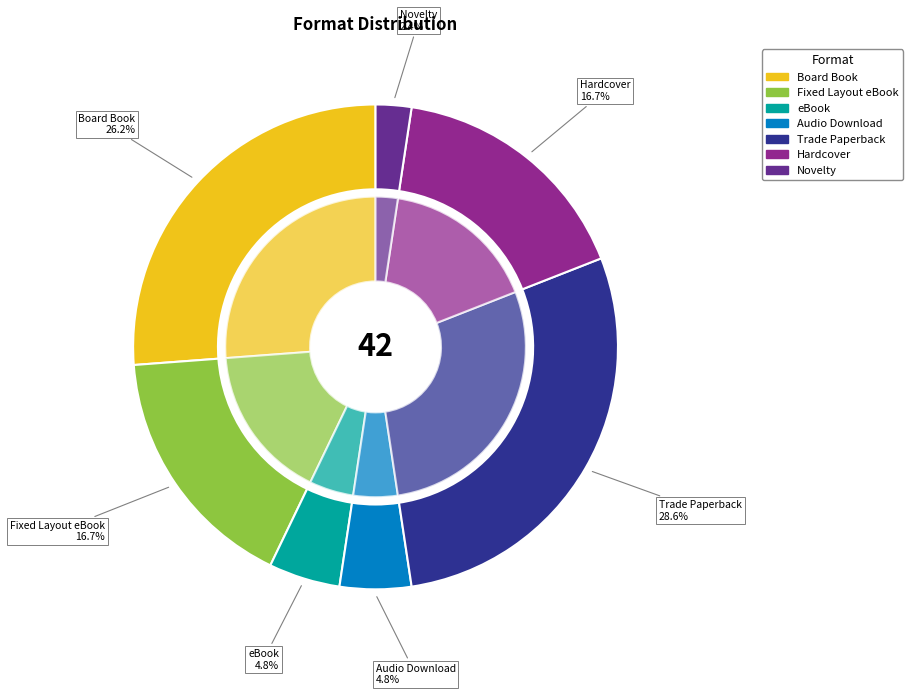

Which slice is the largest?

Trade Paperback